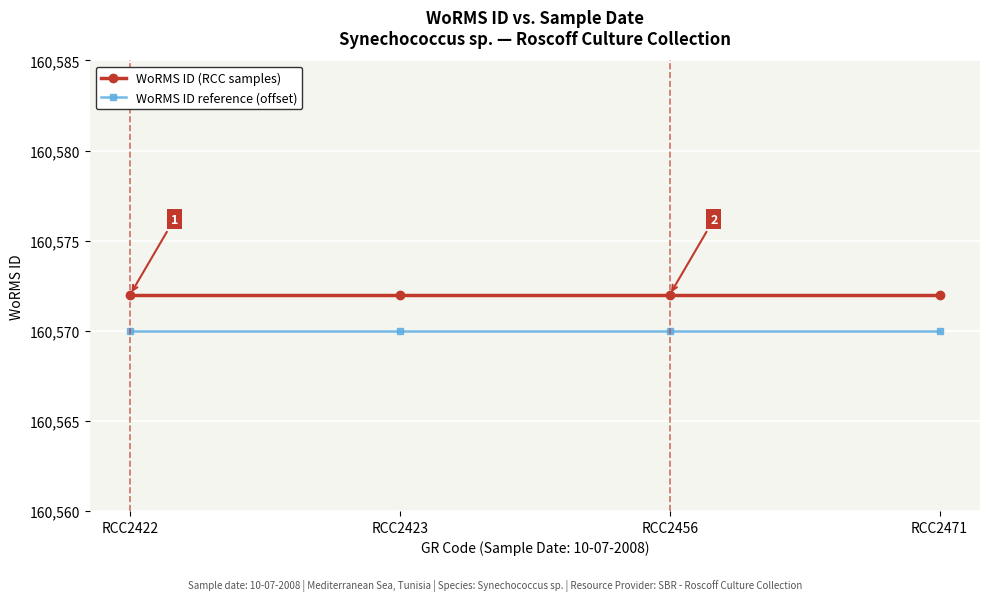

What is the value of the WoRMS ID reference (offset) point at the 3rd from the left?

160570